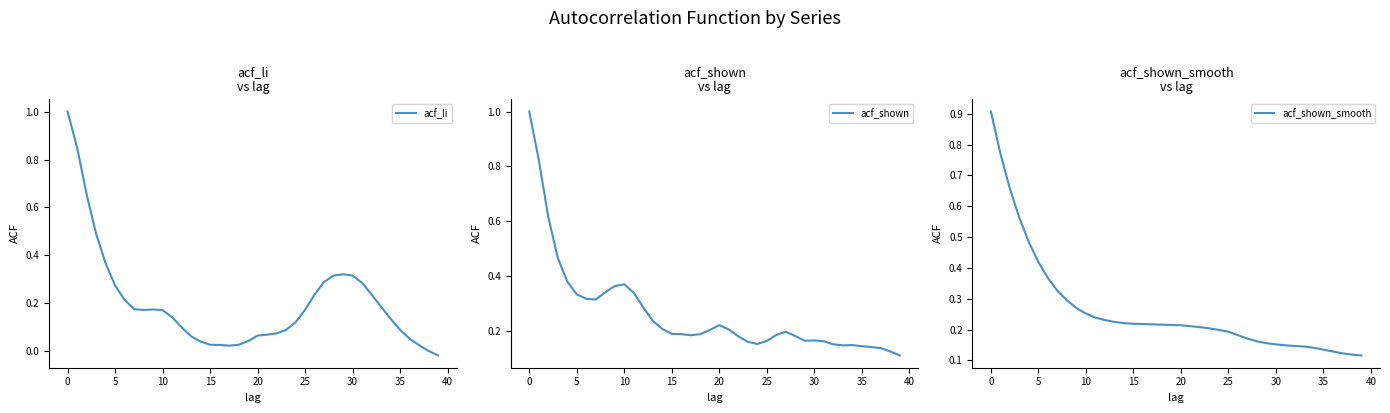

Which series has the largest total across all categories?

acf_shown